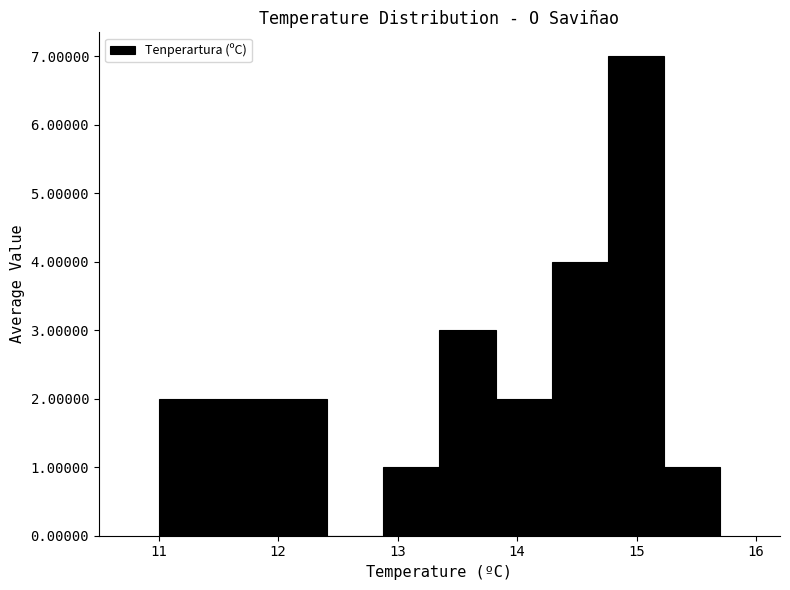

Reading left to right, list every bar in this chart as the range it spans on the x-axis followed by its height. Neither the bar edges nor the heights are printed on the chart, so give them approximately, as read against the axes.

11.00 to 11.47: 2
11.47 to 11.94: 2
11.94 to 12.41: 2
12.41 to 12.88: 0
12.88 to 13.35: 1
13.35 to 13.82: 3
13.82 to 14.29: 2
14.29 to 14.76: 4
14.76 to 15.23: 7
15.23 to 15.70: 1